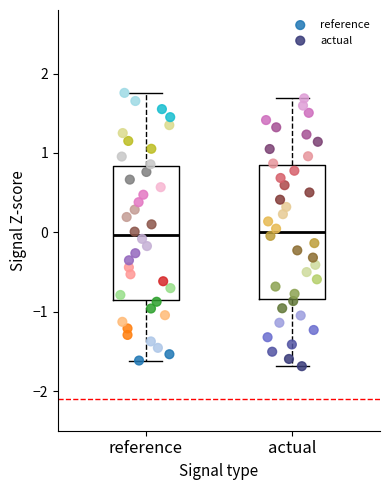

Where is the upper edge of the box for actual on the y-axis? The values are not printed on the chart, so give them approximately, as read against the axis.

0.8